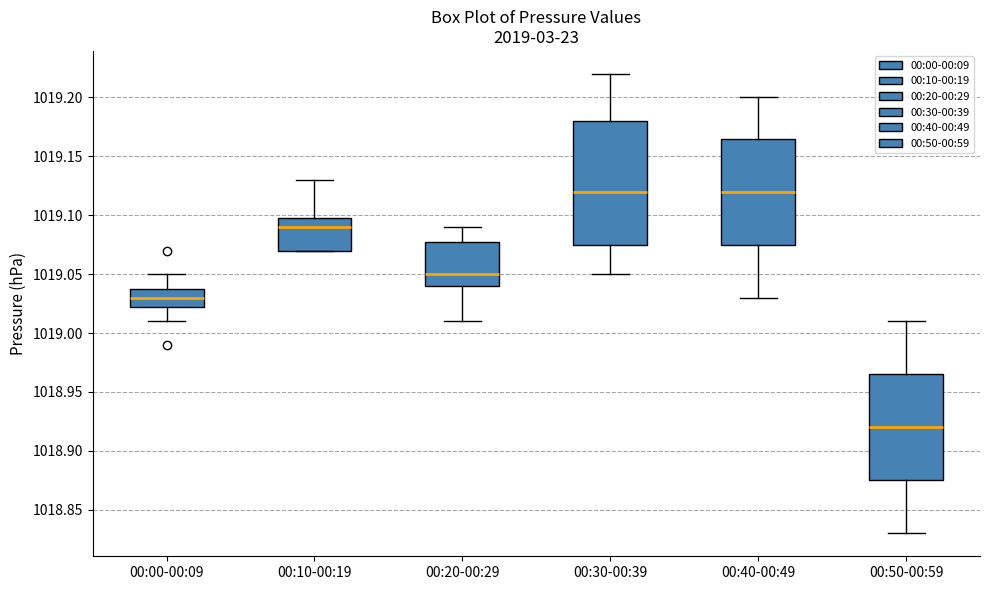

Where does the upper whisker of the box for 00:50-00:59 end on the y-axis? The values are not printed on the chart, so give them approximately, as read against the axis.

1019.010